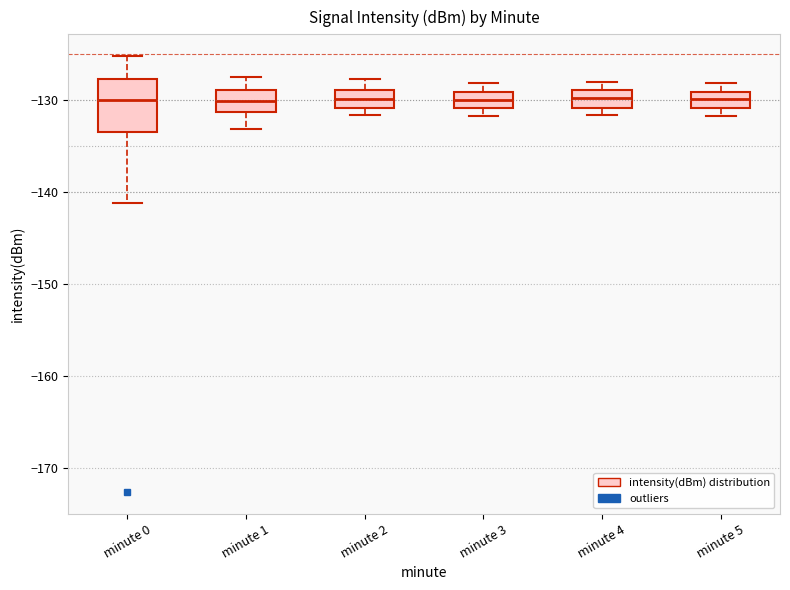

Which box is the tallest, from its lower edge to its upper edge?

minute 0